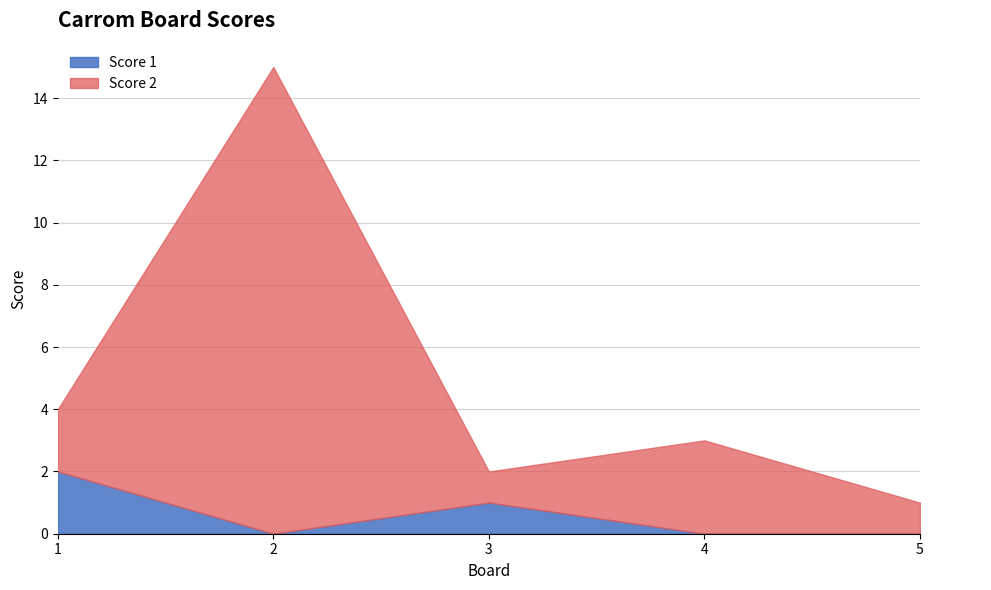

Rank the series at 3 from highest to lowest value.

Score 1, Score 2